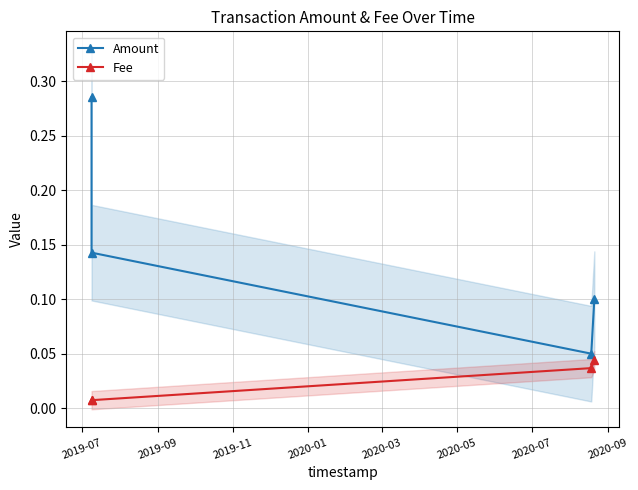

What is the highest value of the Amount series?

0.3